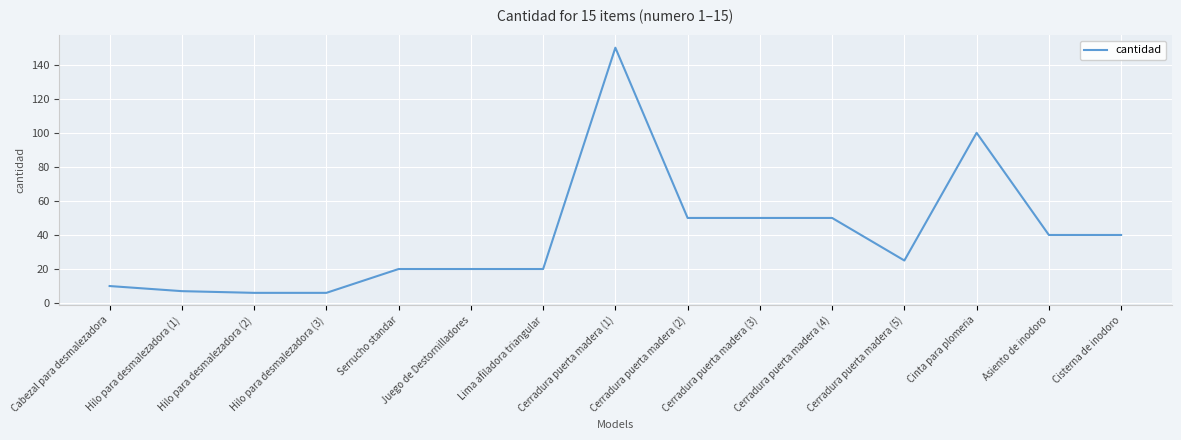

The chart shows a value of 12 at Serrucho standar. True or false?

False